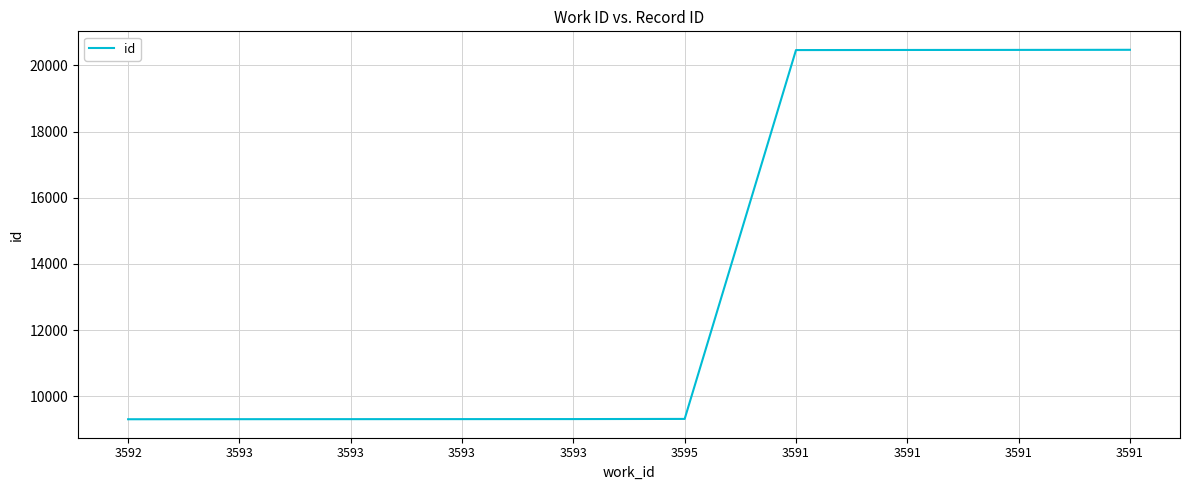

At which category does the chart reach its minimum across all series?

3592